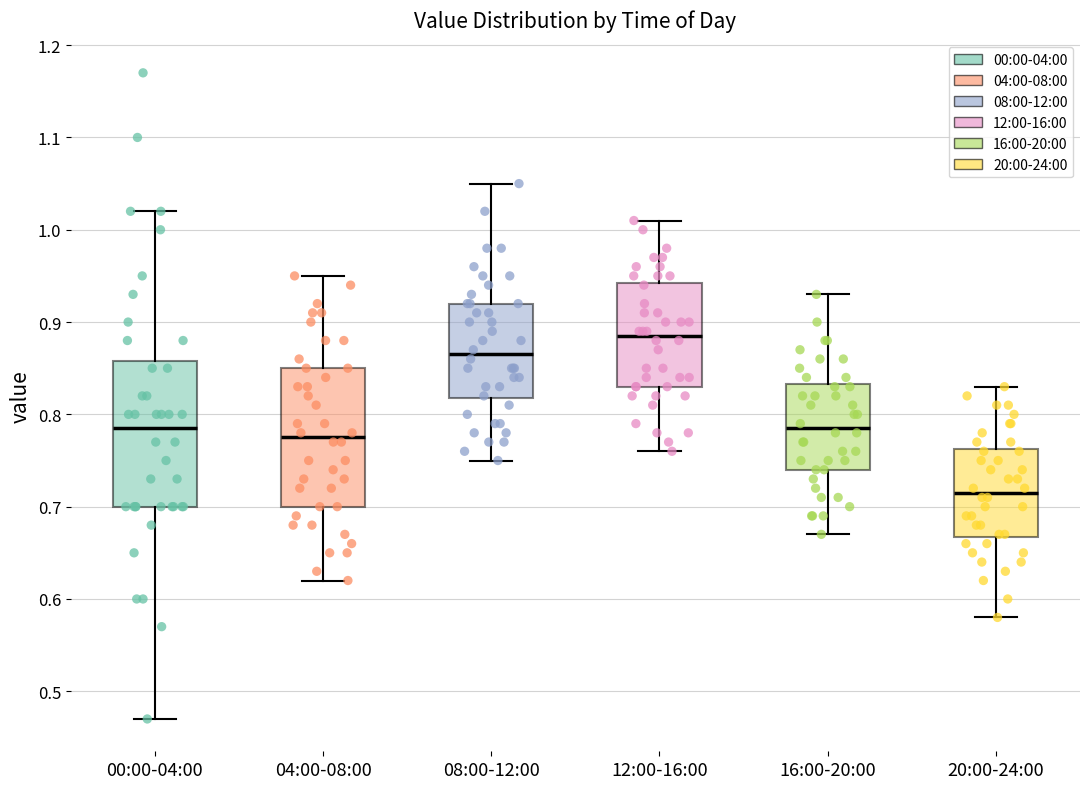

Which box's median line is the highest?

12:00-16:00